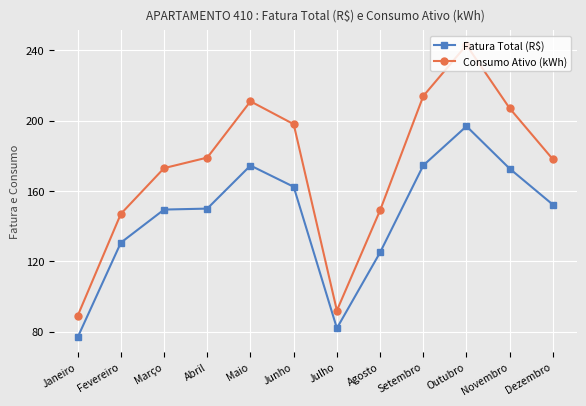

What is the sum of the Consumo Ativo (kWh) values at Dezembro and Abril?

357.0